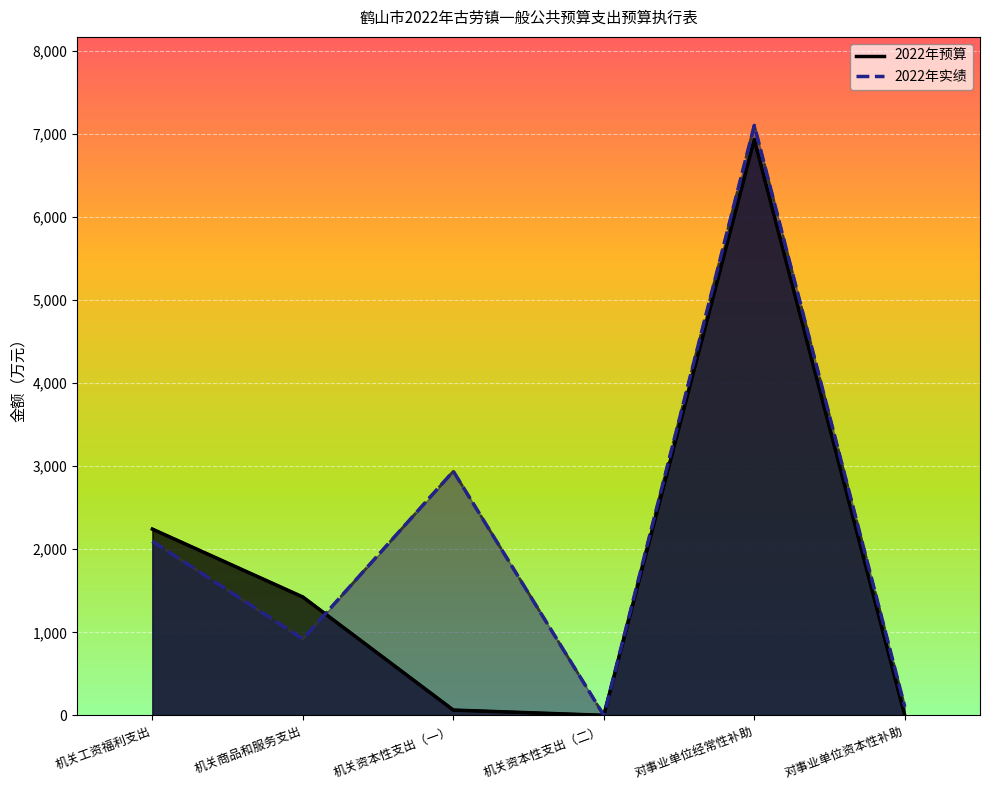

What is the label of the 3rd point from the right?

机关资本性支出（二）